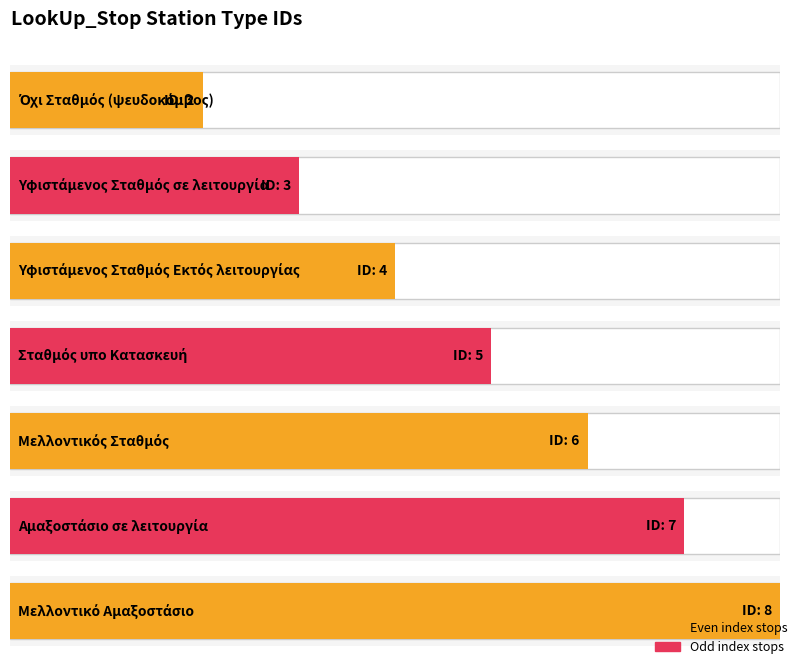

How many data points are less than 5?

3